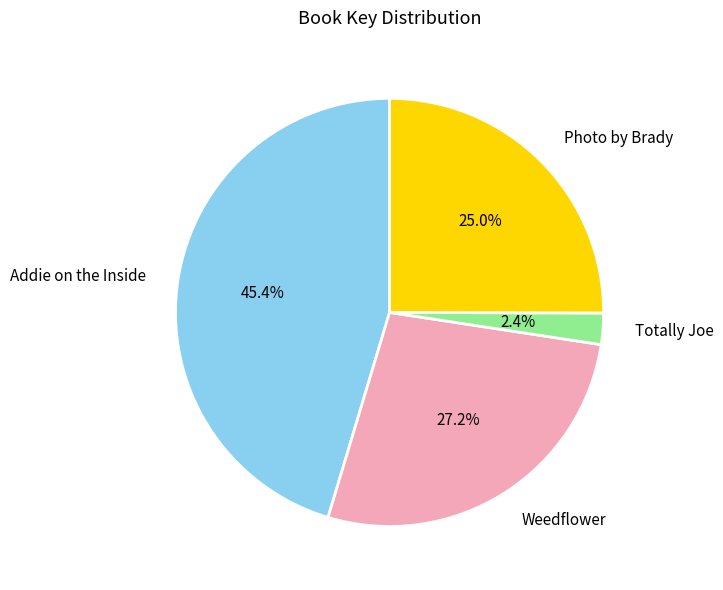

Rank the categories by value from highest to lowest.

Addie on the Inside, Weedflower, Photo by Brady, Totally Joe